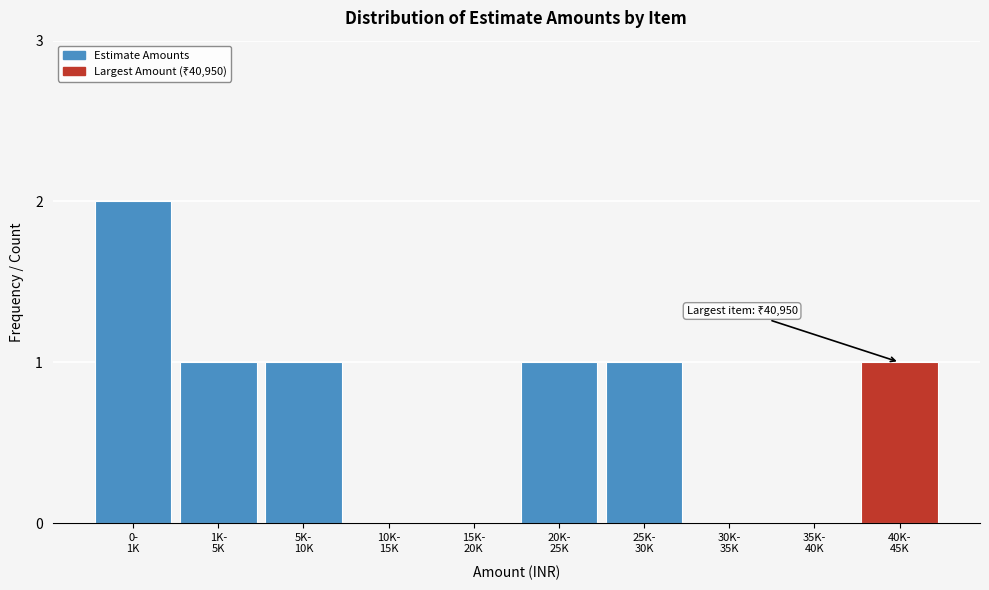

What is the sum of all values?

7